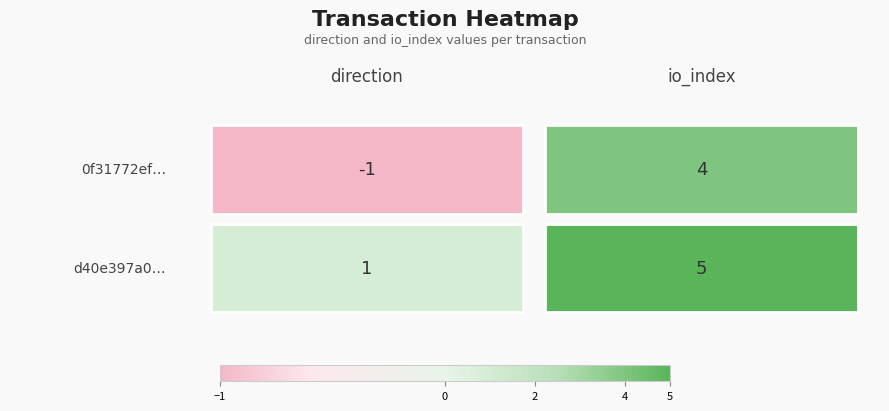

What is the sum of all d40e397a0a1fa8e9fc04f723862d627da0f7511 values?

6